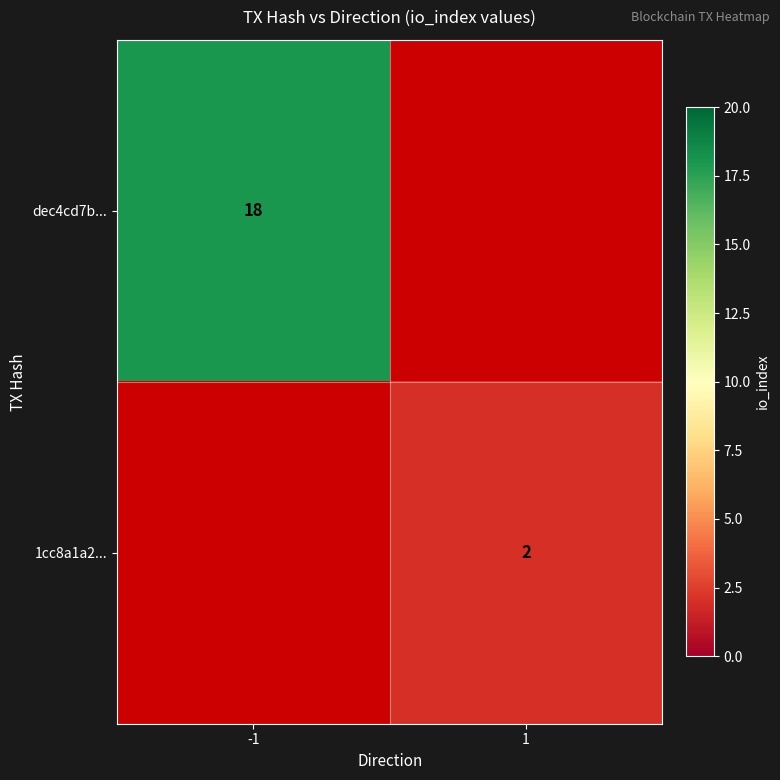

The dec4cd7b... series shows 12 at -1. True or false?

False